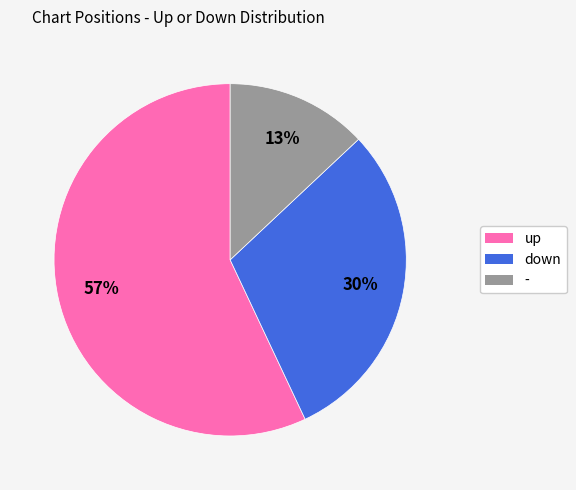

The up slice represents 43% of the pie. True or false?

False